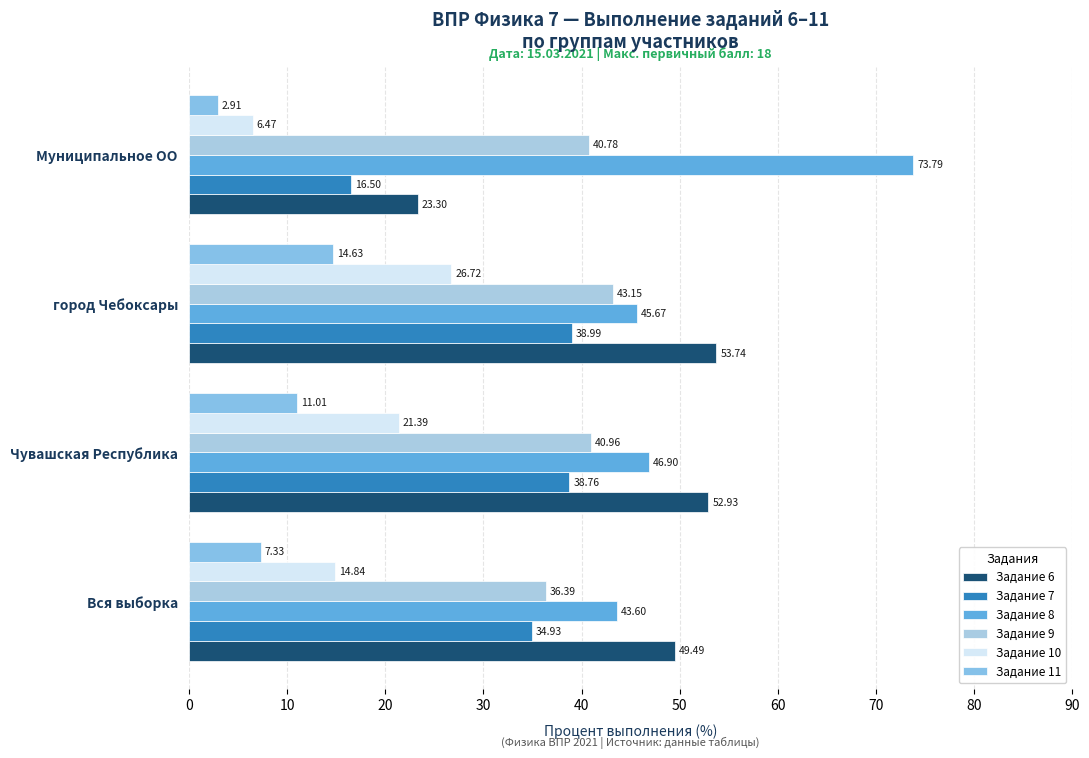

How many values in the Задание 11 series are below 11?

2